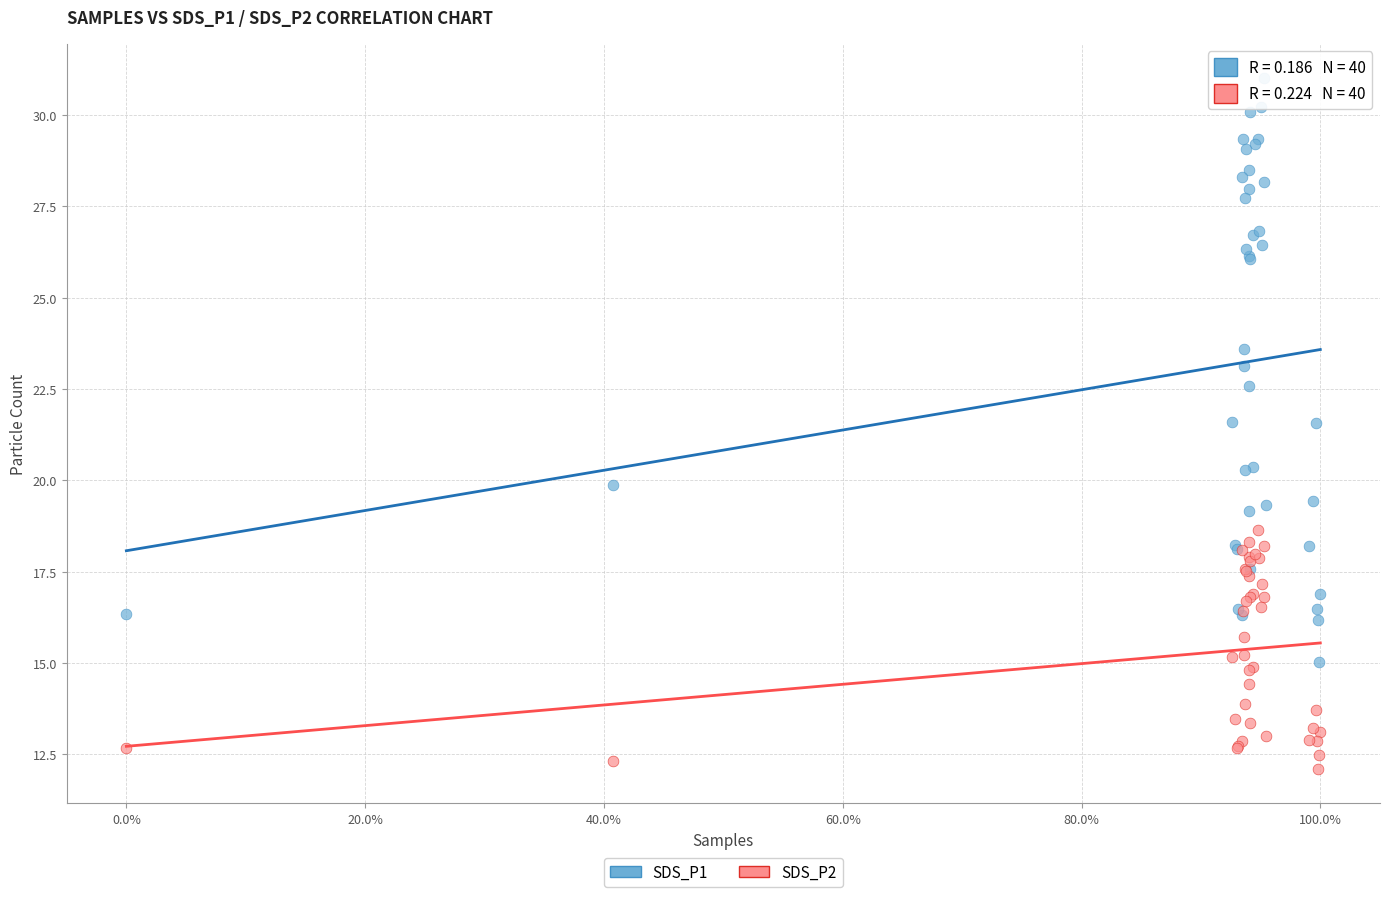

Which series reaches the maximum Y coordinate?

SDS_P1